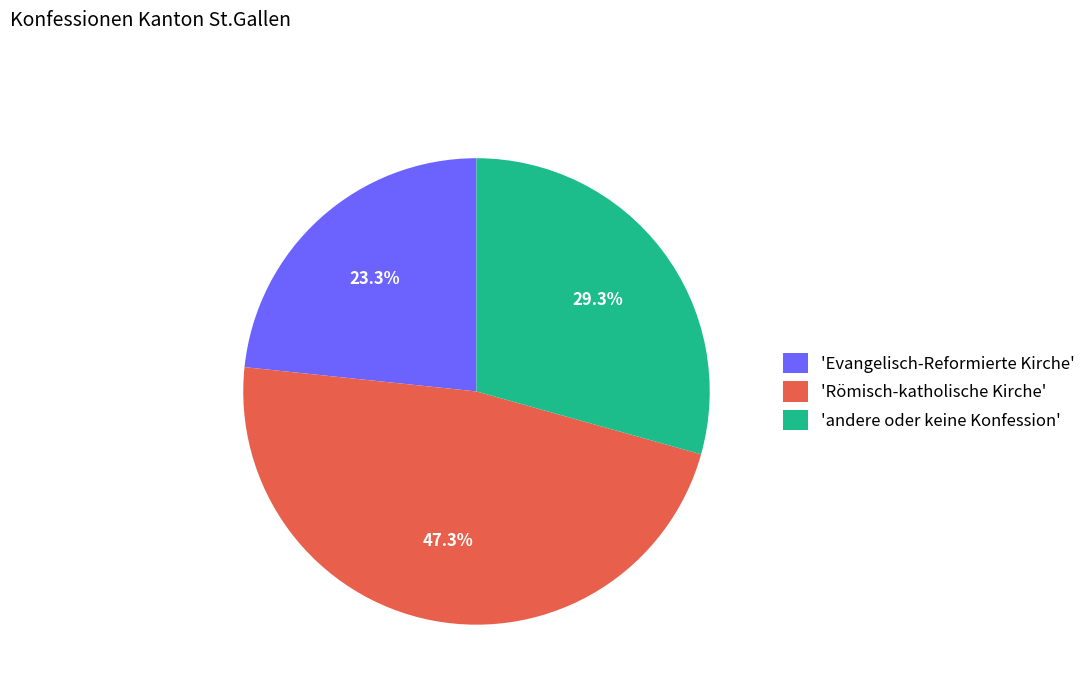

Does any single category account for the majority?

No